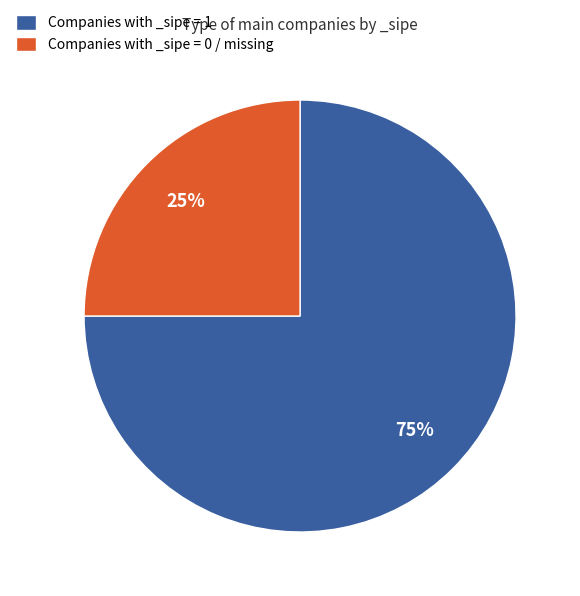

Does any single category account for the majority?

Yes